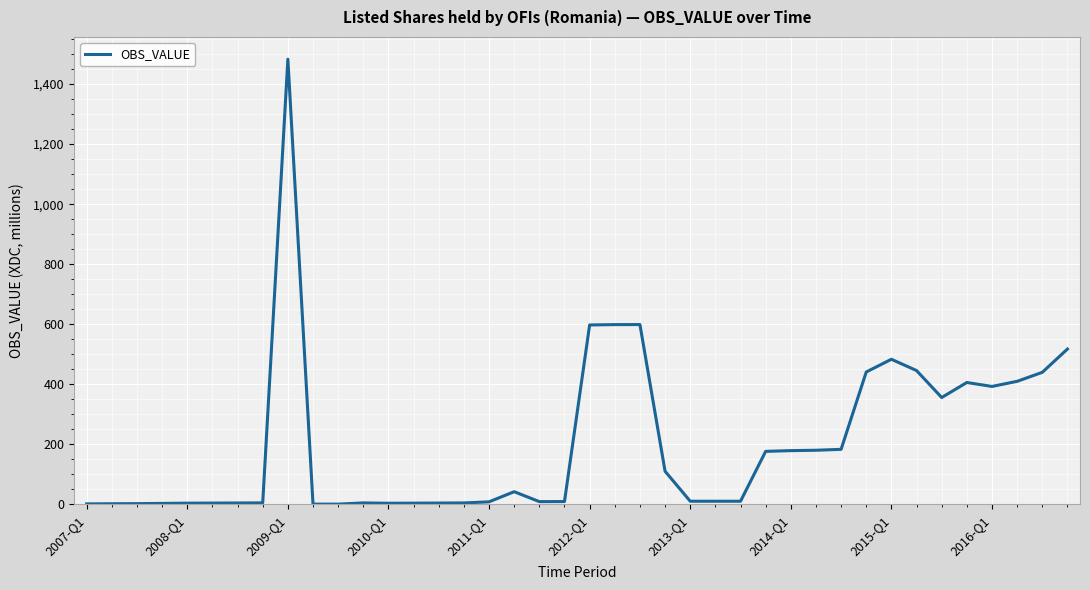

What is the greatest value displayed?

1482.8